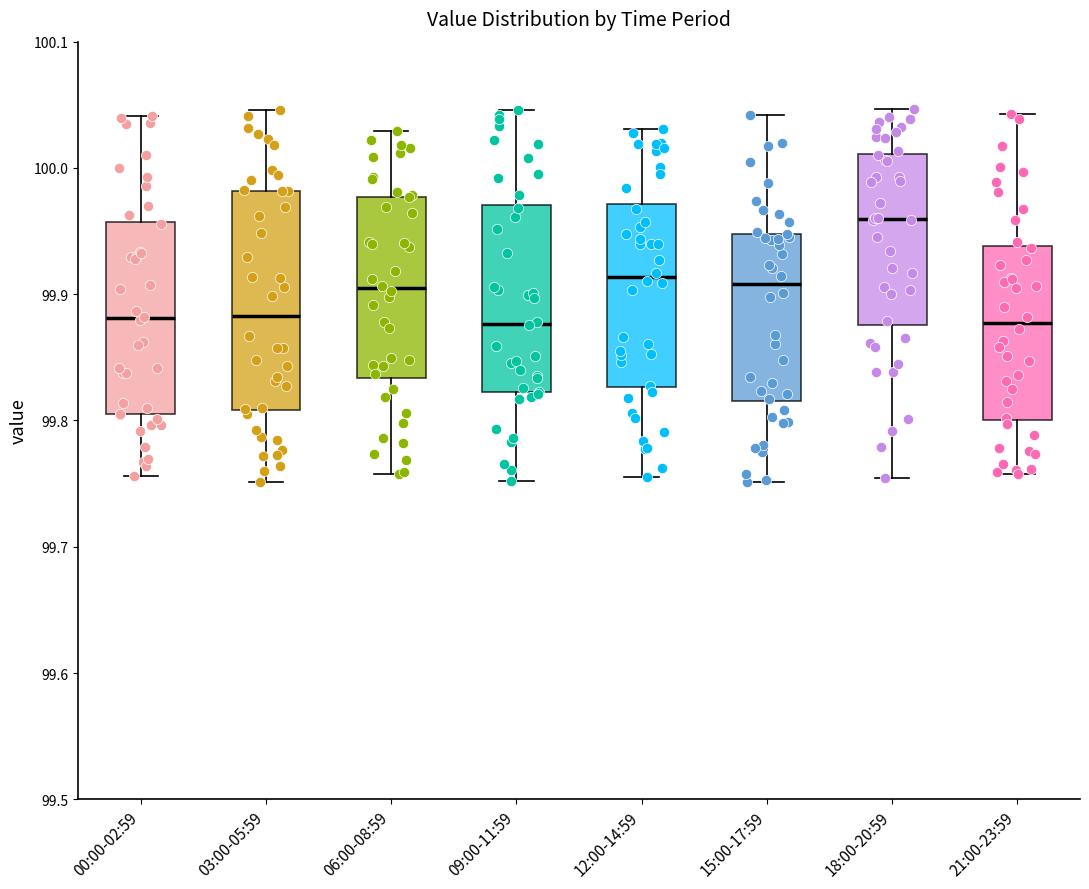

Where is the lower edge of the box for 06:00-08:59 on the y-axis? The values are not printed on the chart, so give them approximately, as read against the axis.

99.83